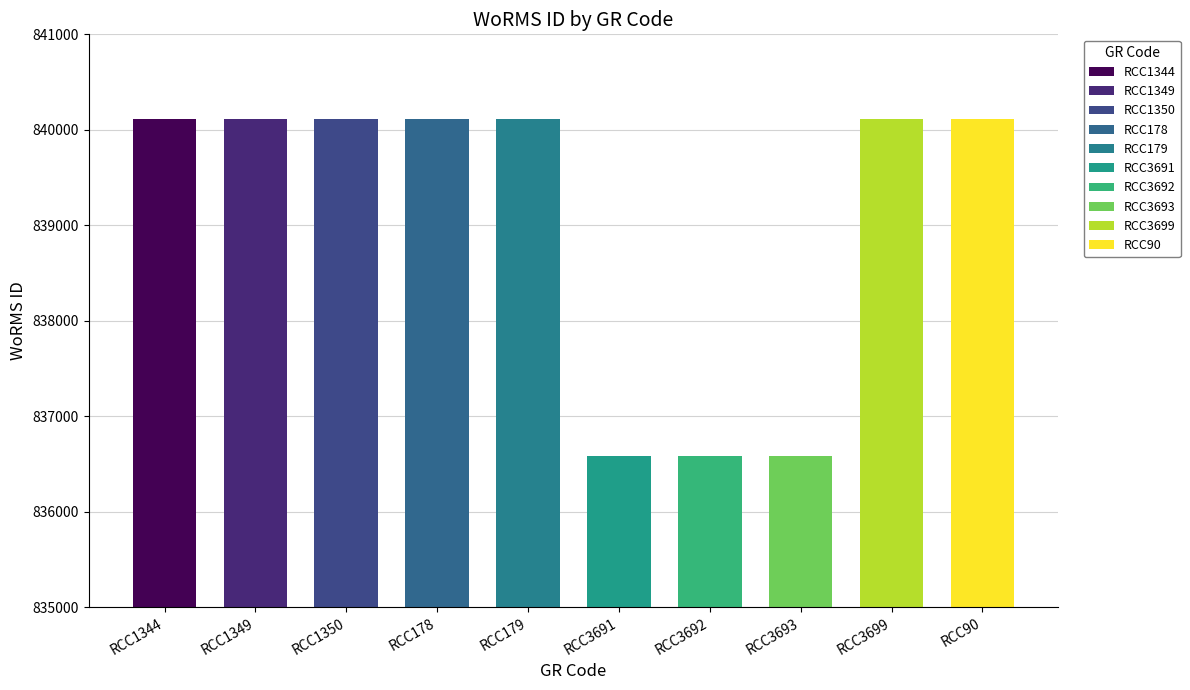

How many bars are there in total?

10